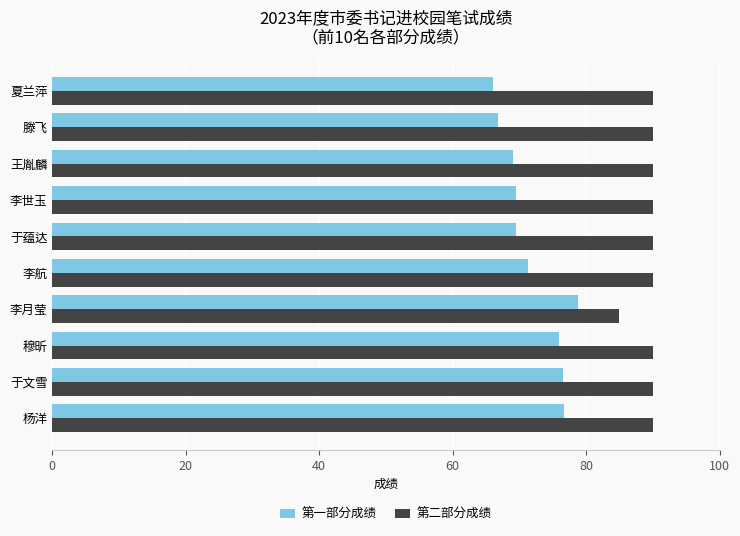

How many values in the 第一部分成绩 series are below 71?

5